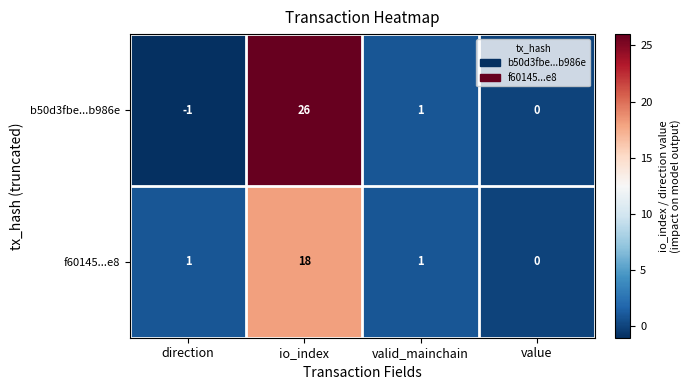

Where does the b50d3fbe...b986e series first go above 1?

io_index